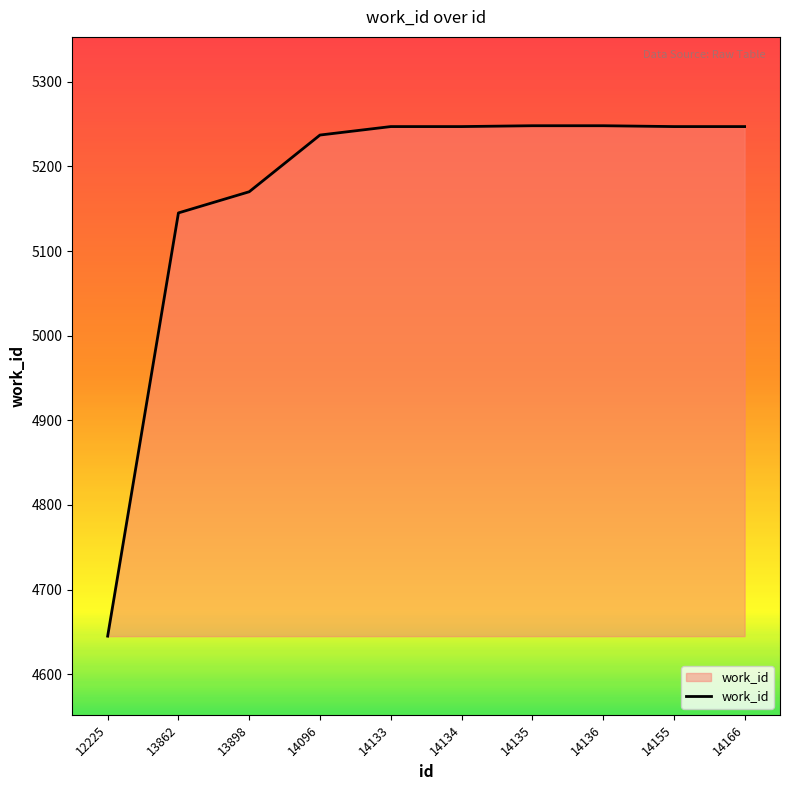

How many lines are shown in the chart?

1